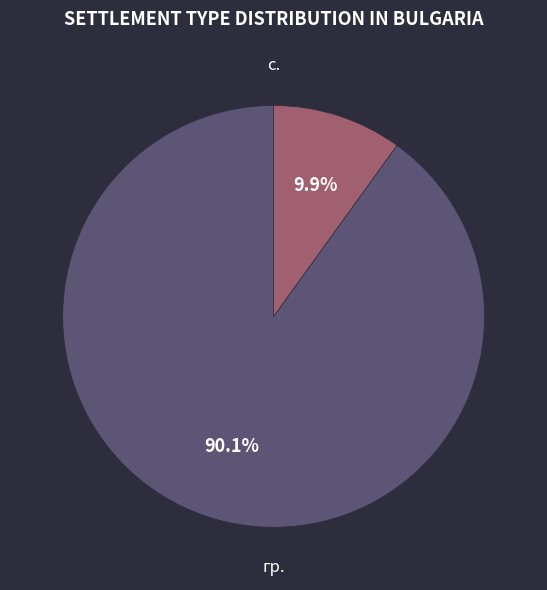

Count the number of slices in the pie.

2